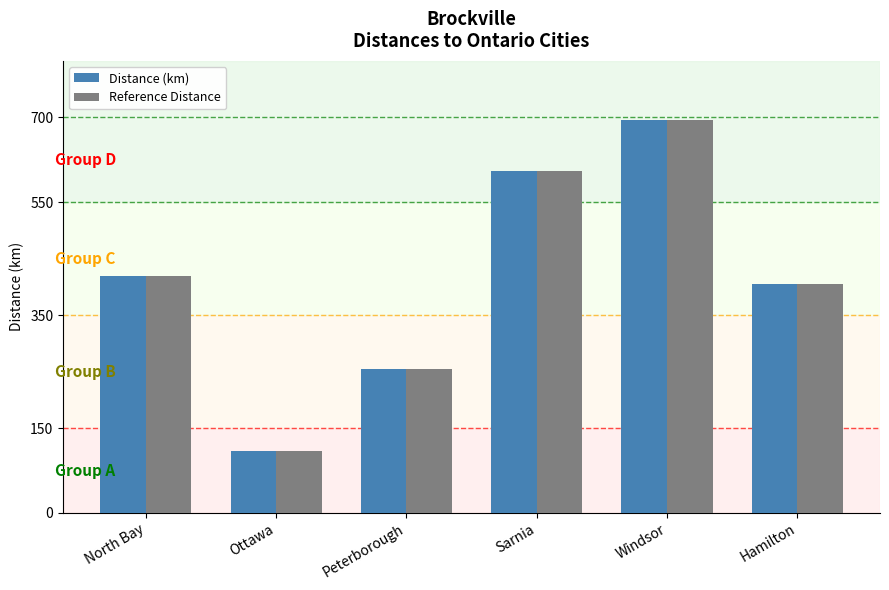

Is it true that Distance (km) equals 420 at North Bay?

True